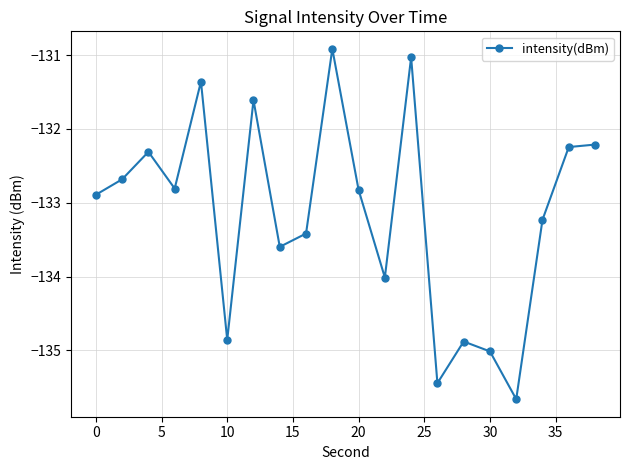

What is the value of the 18th point from the left?

-133.2